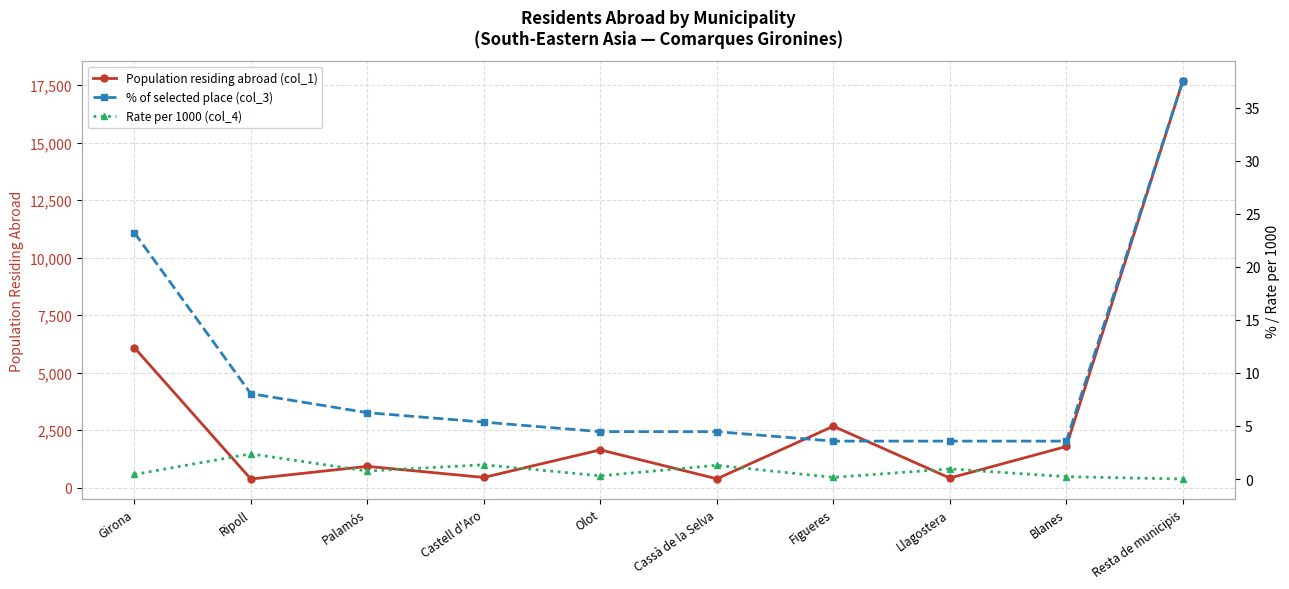

True or false: Population residing abroad (col_1) and Rate per 1000 (col_4) intersect in this chart.

False